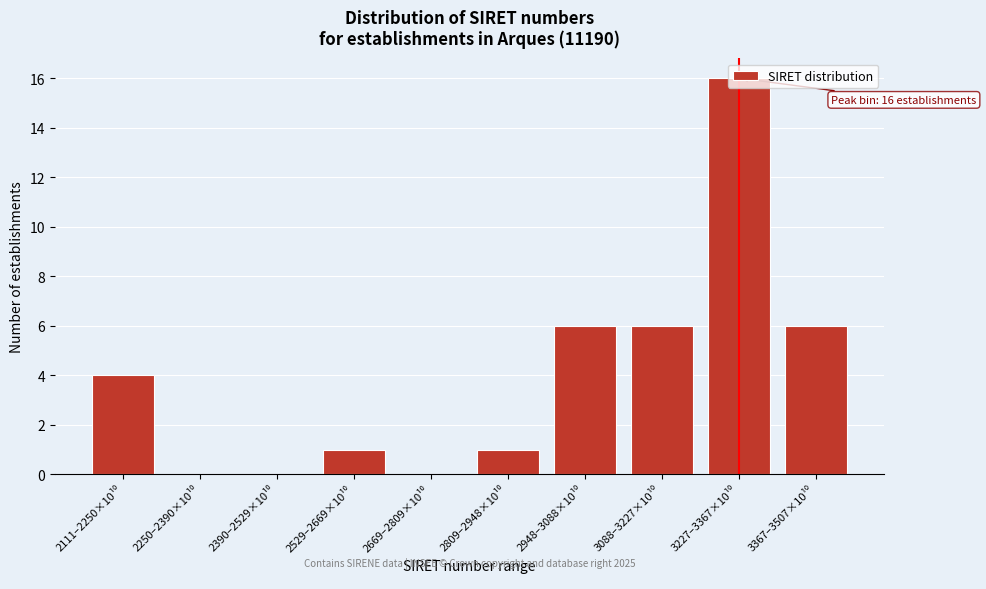

What is the sum of all values?

40